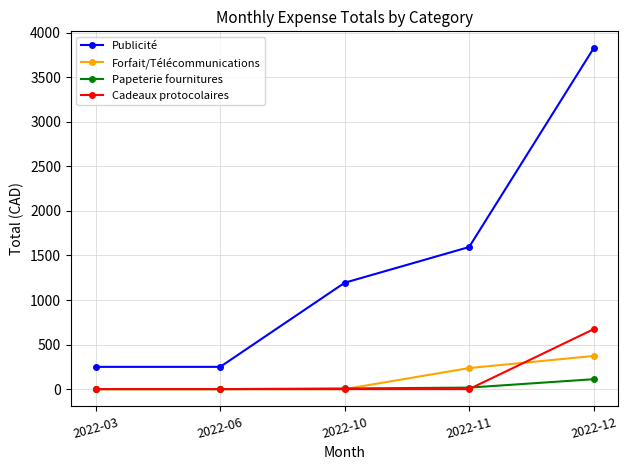

What is the average value of the Cadeaux protocolaires series?

134.5